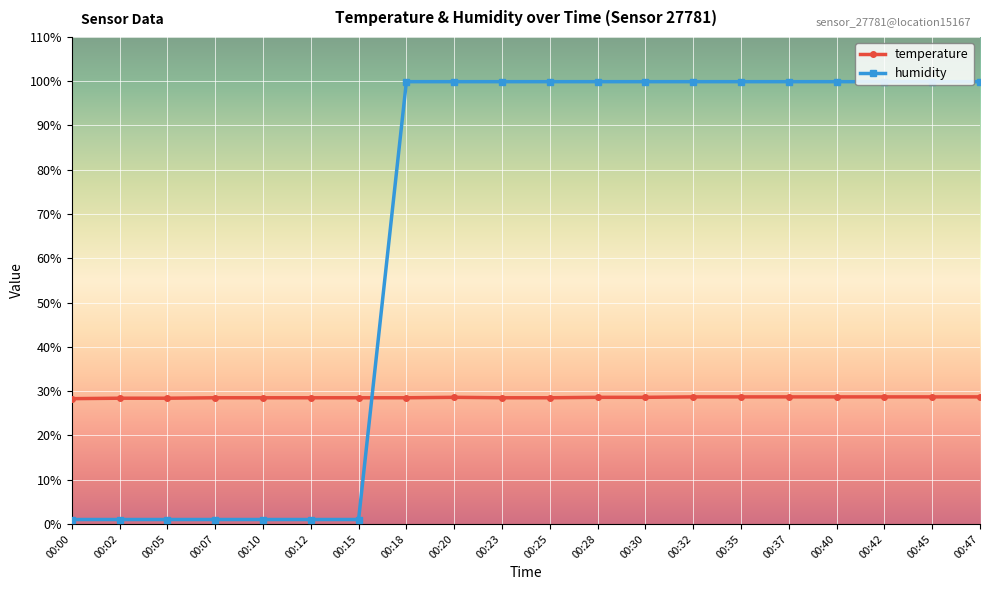

How many times do humidity and temperature cross each other?

1